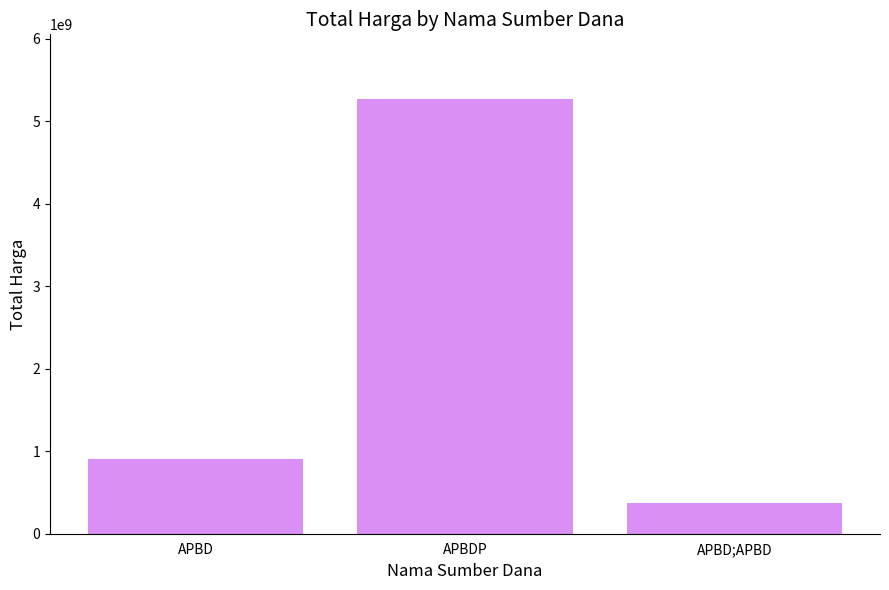

At which category does the chart reach its peak across all series?

APBDP